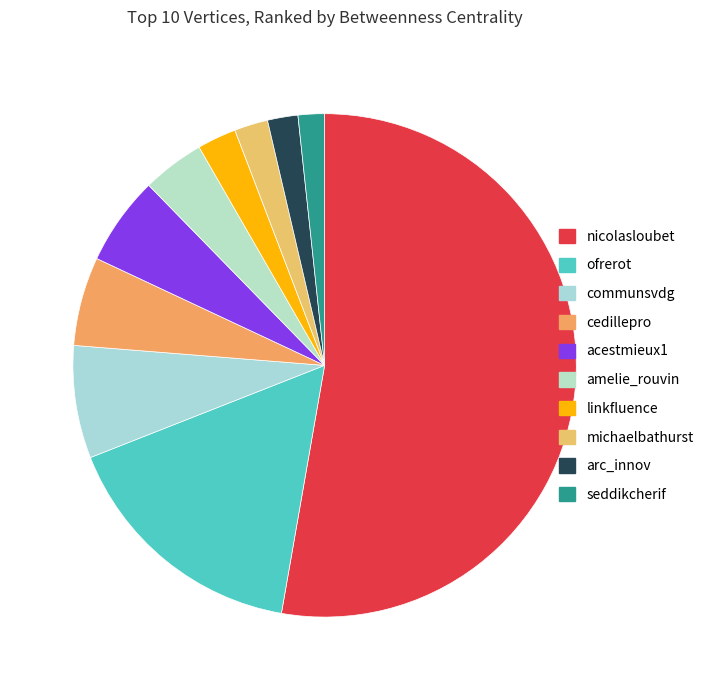

To the nearest percent, what is the average slice percentage?

10%